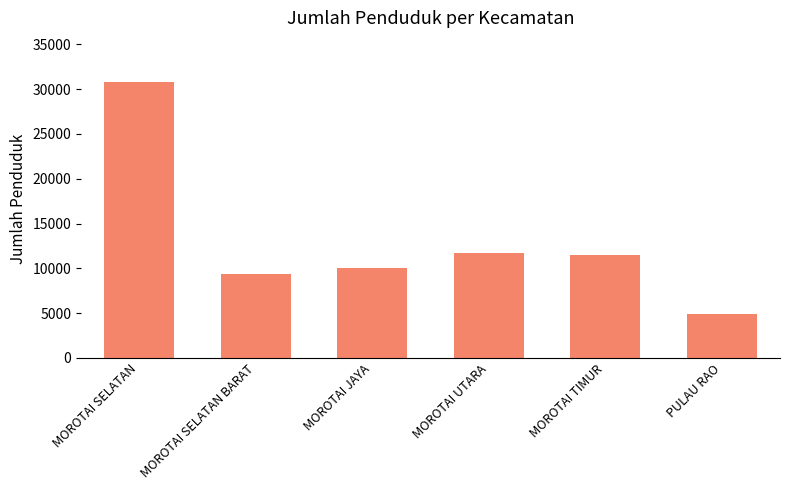

What is the greatest value displayed?

30802